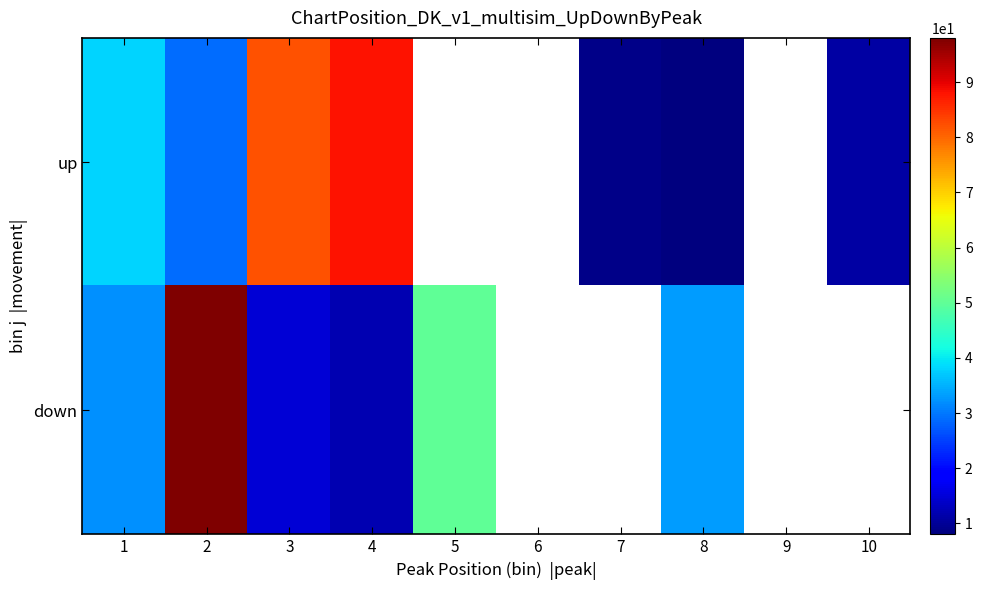

Rank the categories by up value from highest to lowest.

4, 3, 1, 2, 5, 6, 7, 8, 9, 10